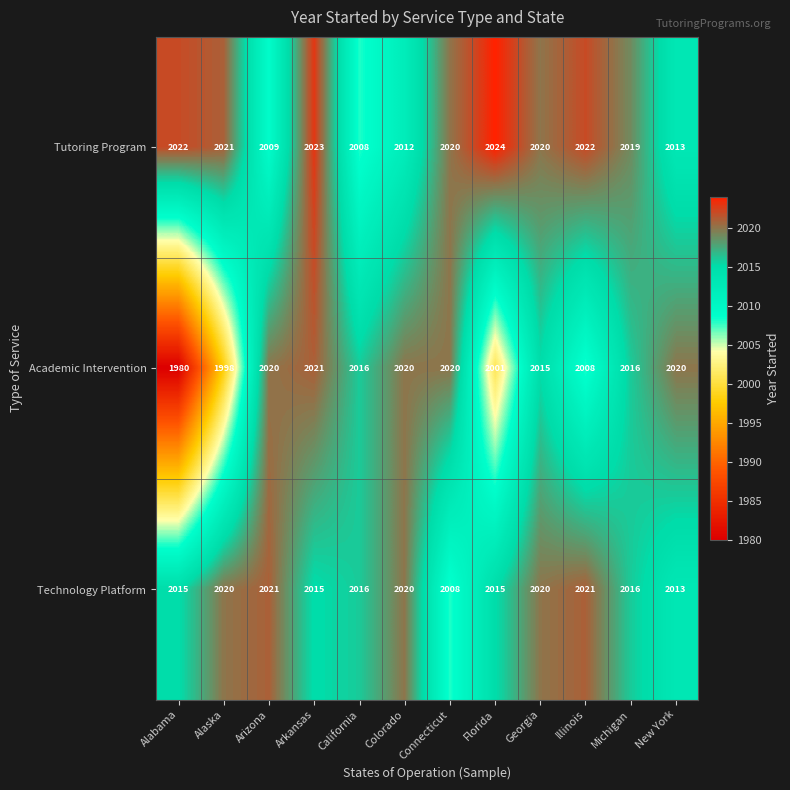

The Technology Platform series shows 2020 at Georgia. True or false?

True